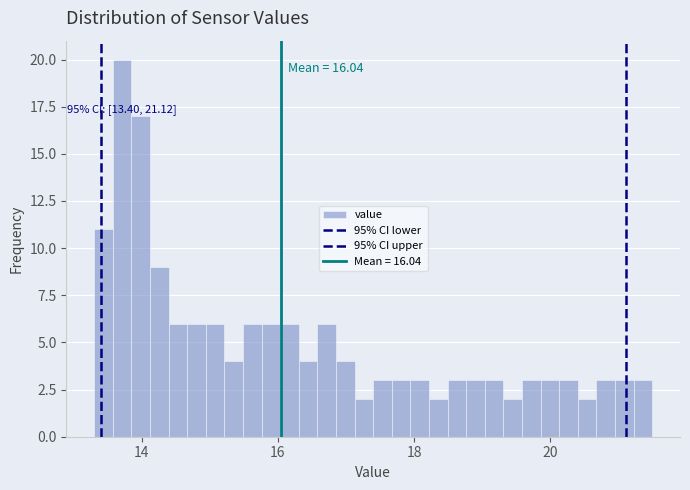

Around what value on the x-axis is the tallest bar? Give the approximate position of its centre, as read against the axis.

13.8